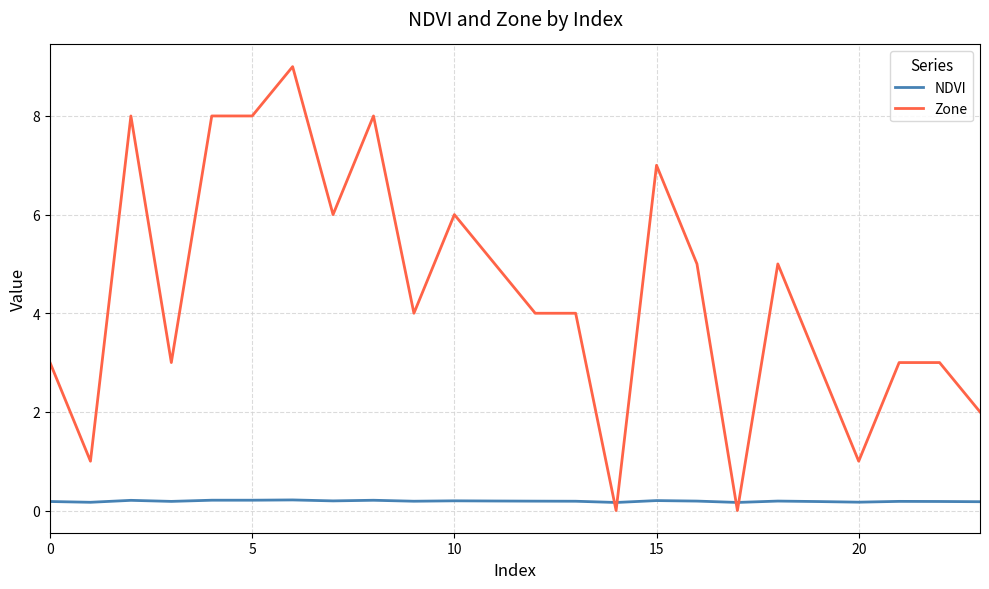

After their last crossing, which series has the higher values: Zone or NDVI?

Zone